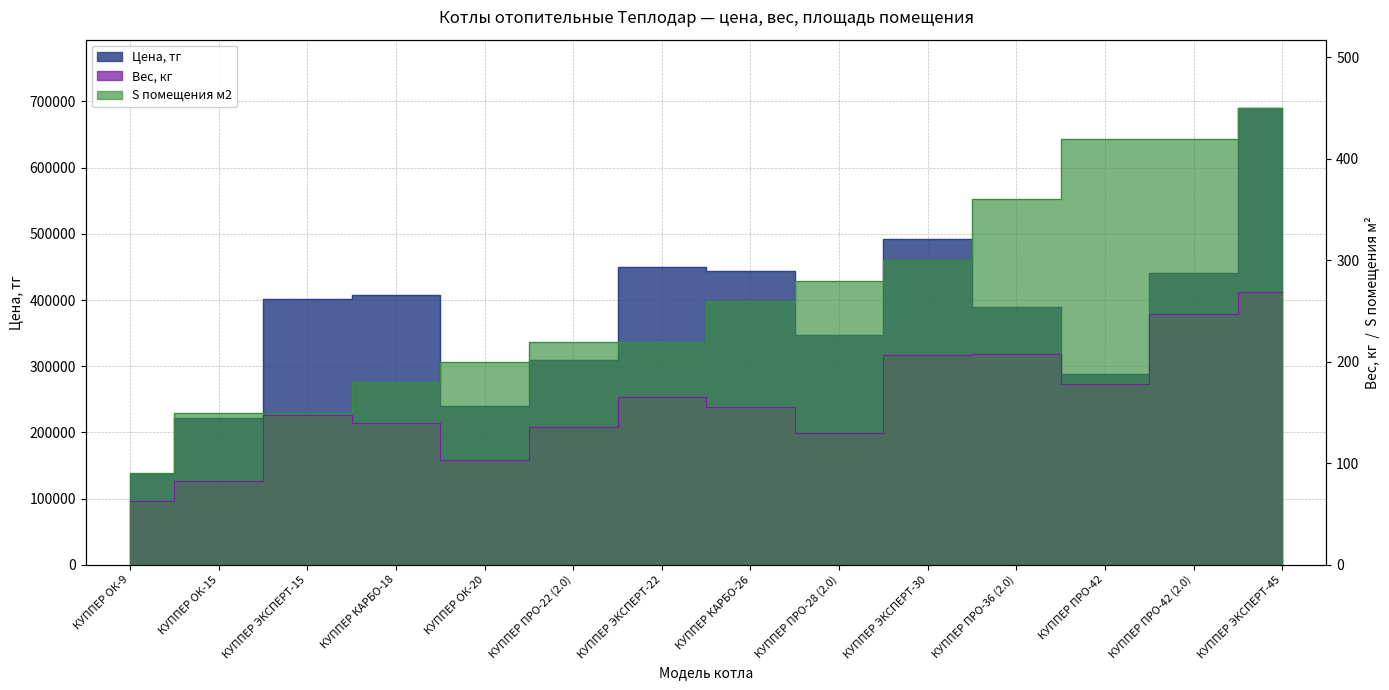

Where does the S помещения м2 series first go above 260?

КУППЕР ПРО-28 (2.0)